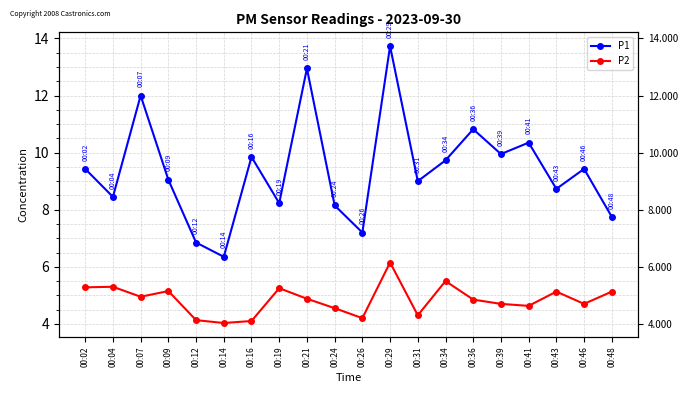

What is the value of the P1 point at the 6th from the left?

6.3